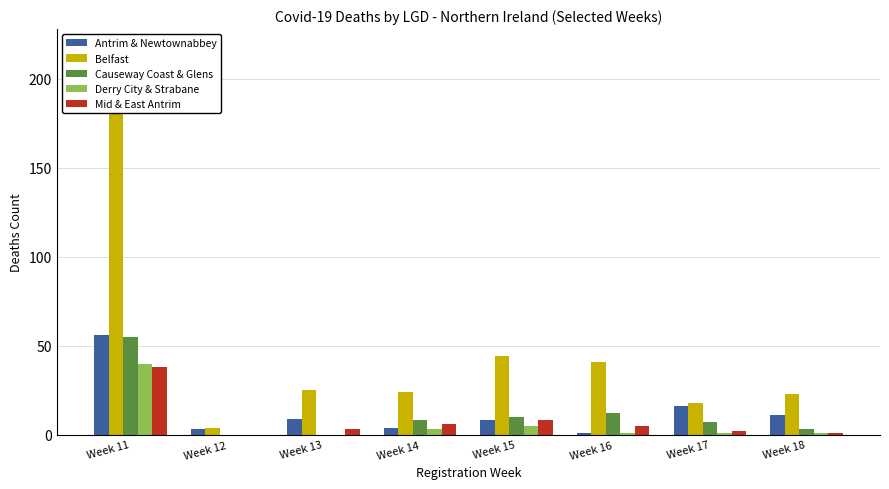

What is the sum of all Causeway Coast & Glens values?

95